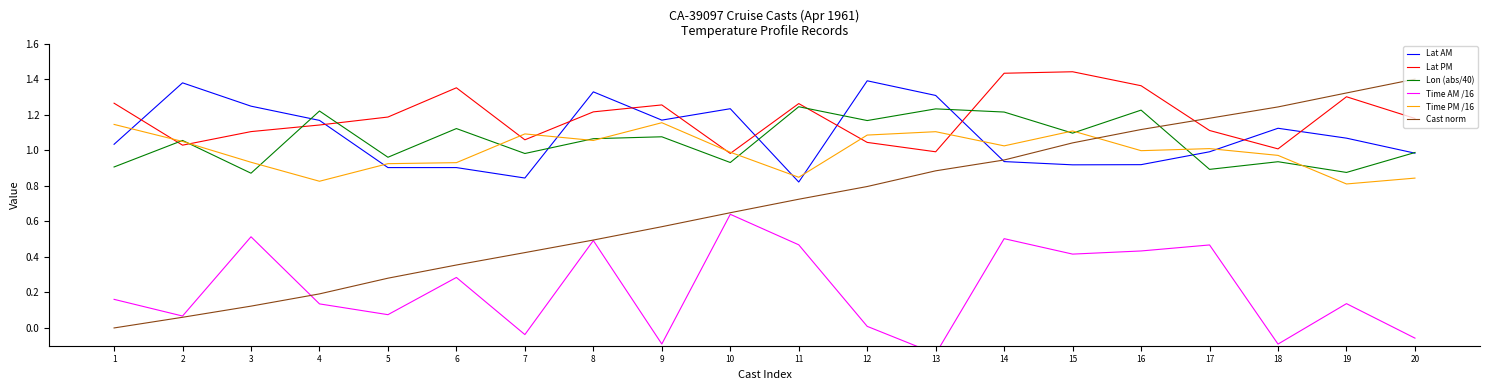

Reading right to left, list all the values displayed in this chart.

Lat AM: 1.0	1.1	1.1	1.0	0.9	0.9	0.9	1.3	1.4	0.8	1.2	1.2	1.3	0.8	0.9	0.9	1.2	1.2	1.4	1.0
Lat PM: 1.2	1.3	1.0	1.1	1.4	1.4	1.4	1.0	1.0	1.3	1.0	1.3	1.2	1.1	1.4	1.2	1.1	1.1	1.0	1.3
Lon (abs/40): 1.0	0.9	0.9	0.9	1.2	1.1	1.2	1.2	1.2	1.2	0.9	1.1	1.1	1.0	1.1	1.0	1.2	0.9	1.1	0.9
Time AM /16: -0.1	0.1	-0.1	0.5	0.4	0.4	0.5	-0.1	0.0	0.5	0.6	-0.1	0.5	-0.0	0.3	0.1	0.1	0.5	0.1	0.2
Time PM /16: 0.8	0.8	1.0	1.0	1.0	1.1	1.0	1.1	1.1	0.8	1.0	1.2	1.1	1.1	0.9	0.9	0.8	0.9	1.0	1.1
Cast norm: 1.4	1.3	1.2	1.2	1.1	1.0	0.9	0.9	0.8	0.7	0.6	0.6	0.5	0.4	0.4	0.3	0.2	0.1	0.1	0.0